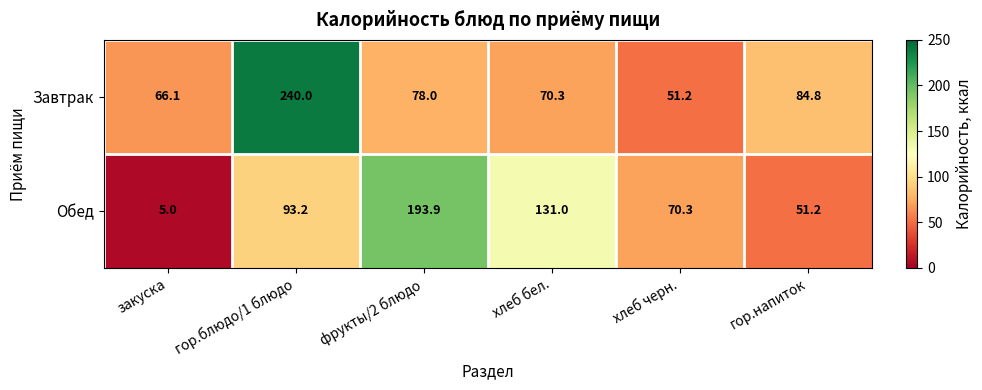

Between гор.блюдо/1 блюдо and хлеб черн., which series saw the biggest shift?

Завтрак